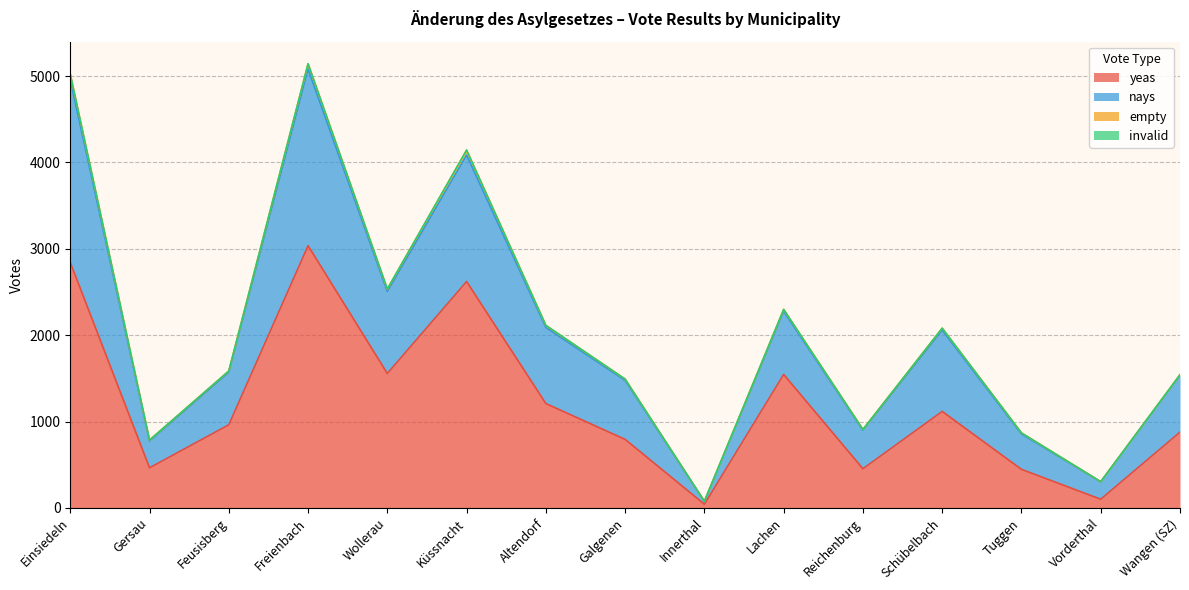

Which category has the highest value in the yeas series?

Freienbach